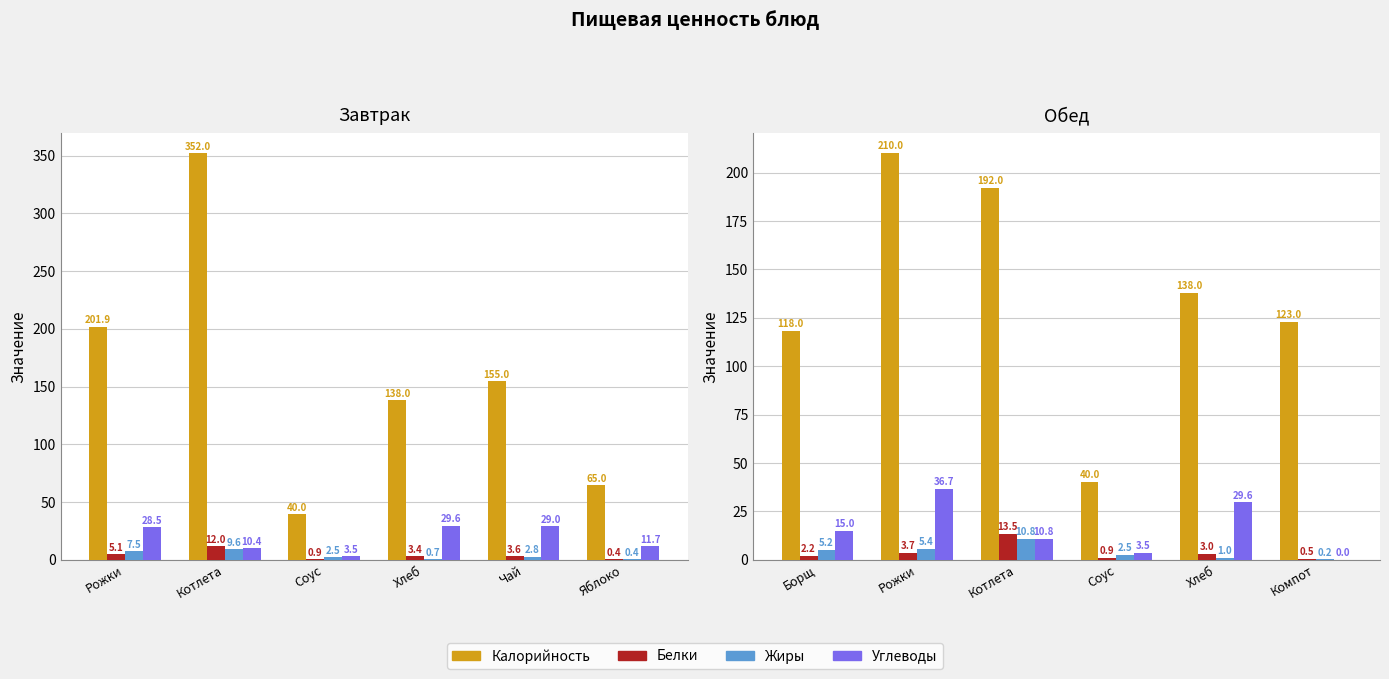

Which series has the largest total across all categories?

Калорийность